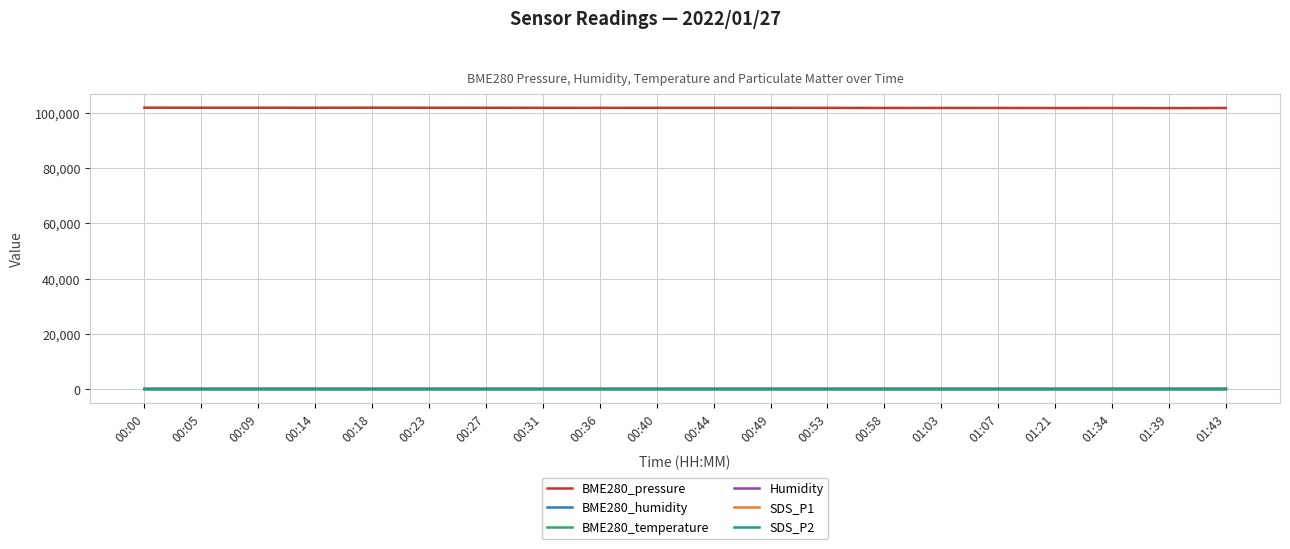

What is the greatest value displayed?

101945.6